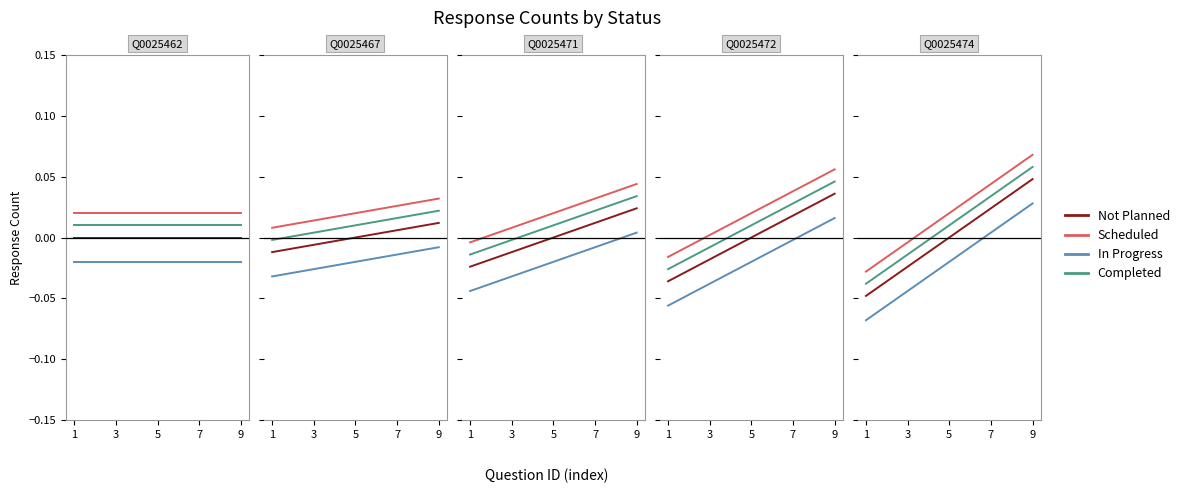

Is the value of Completed at 7 greater than the value of Not Planned at 7?

Yes